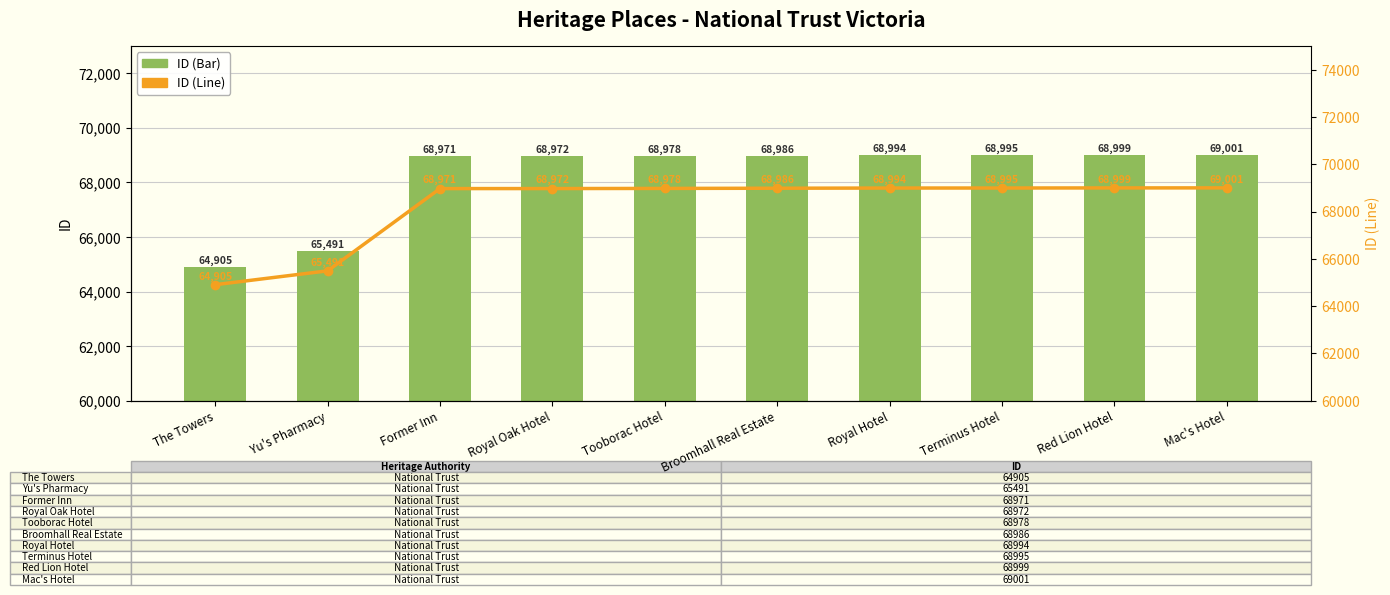

Rank the series by their maximum value, from lowest to highest.

ID (Bar), ID (Line)